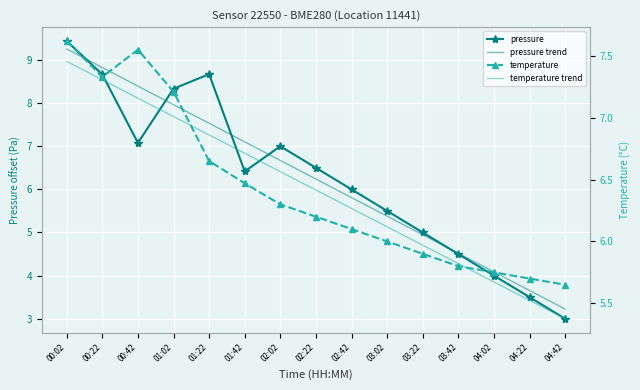

What is the sum of all pressure values?

93.6